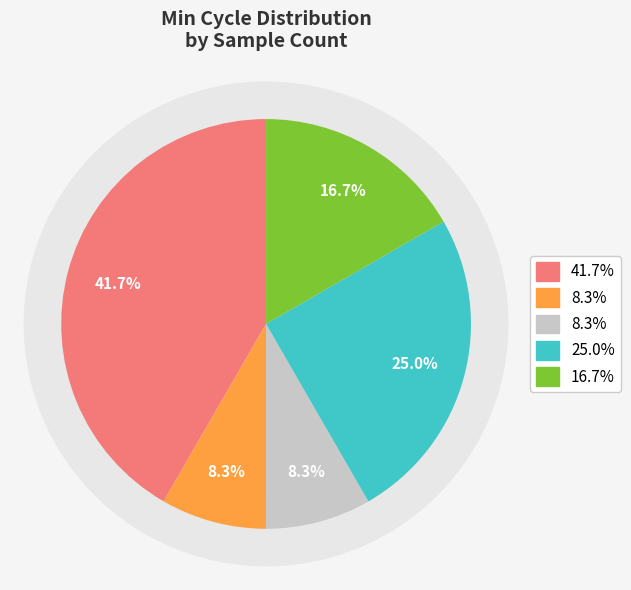

Is there a majority slice in this chart?

No